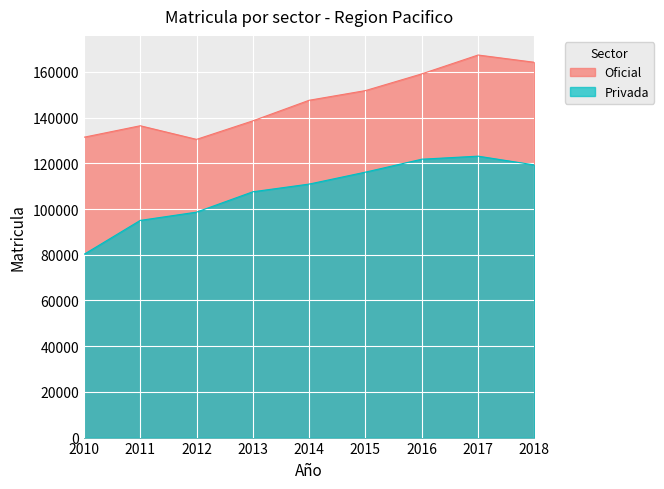

What are all the series names shown in the legend?

Oficial, Privada